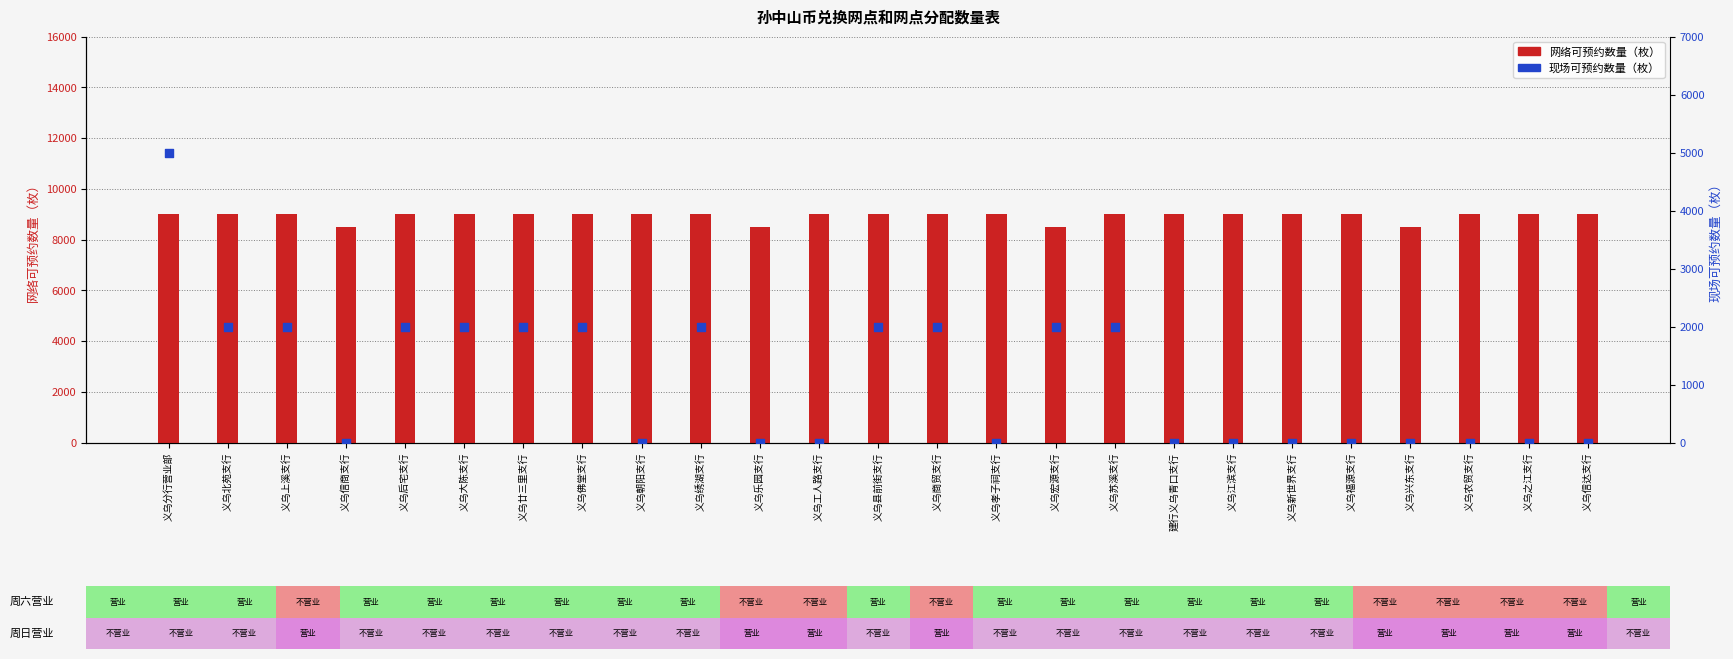

Which series has the widest spread of Y values?

现场可预约数量（枚）